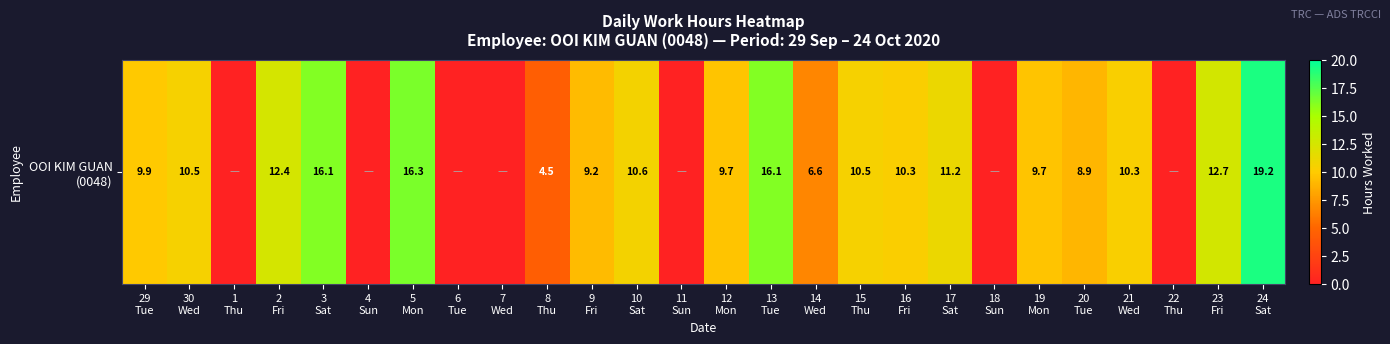

What is the maximum value shown in the chart?

19.2